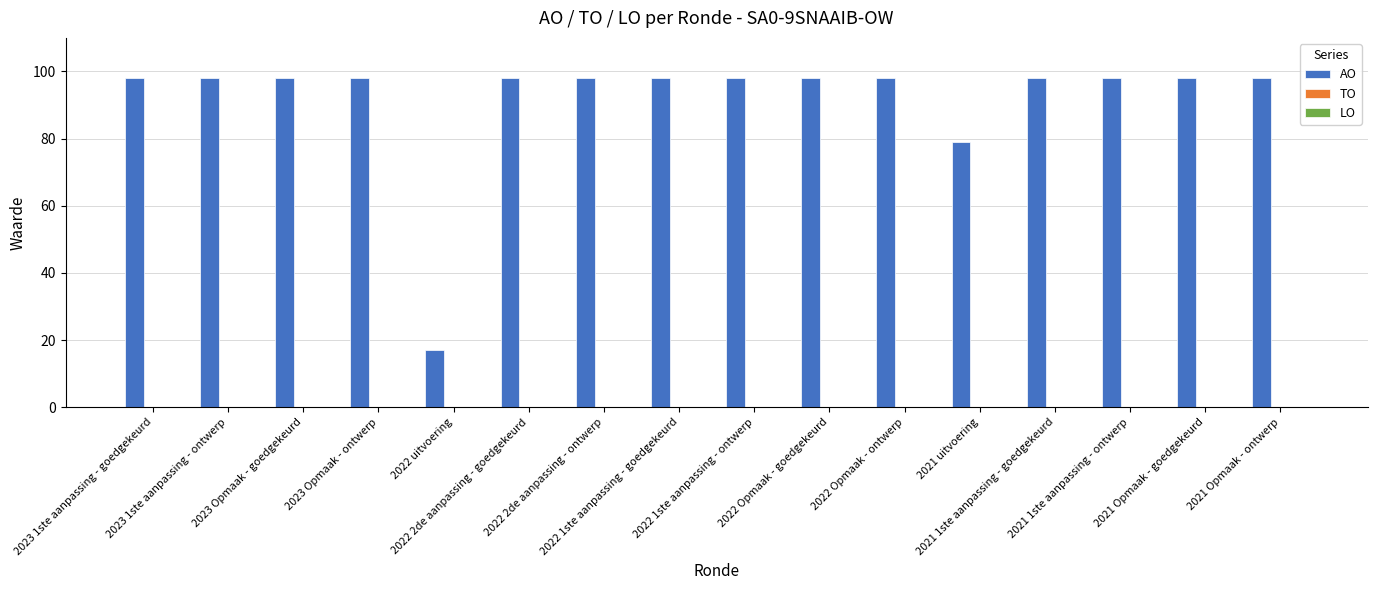

What is the greatest value displayed?

98